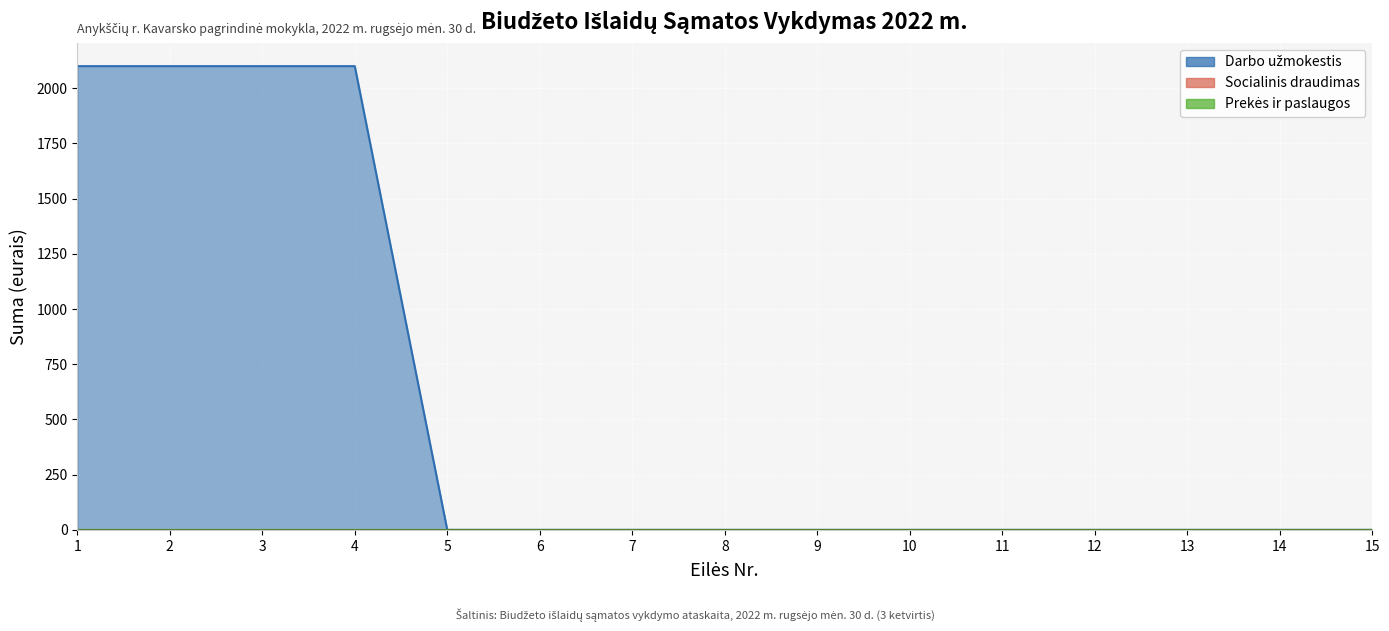

Is the value of Prekės ir paslaugos at 6 greater than the value of Socialinis draudimas at 9?

No